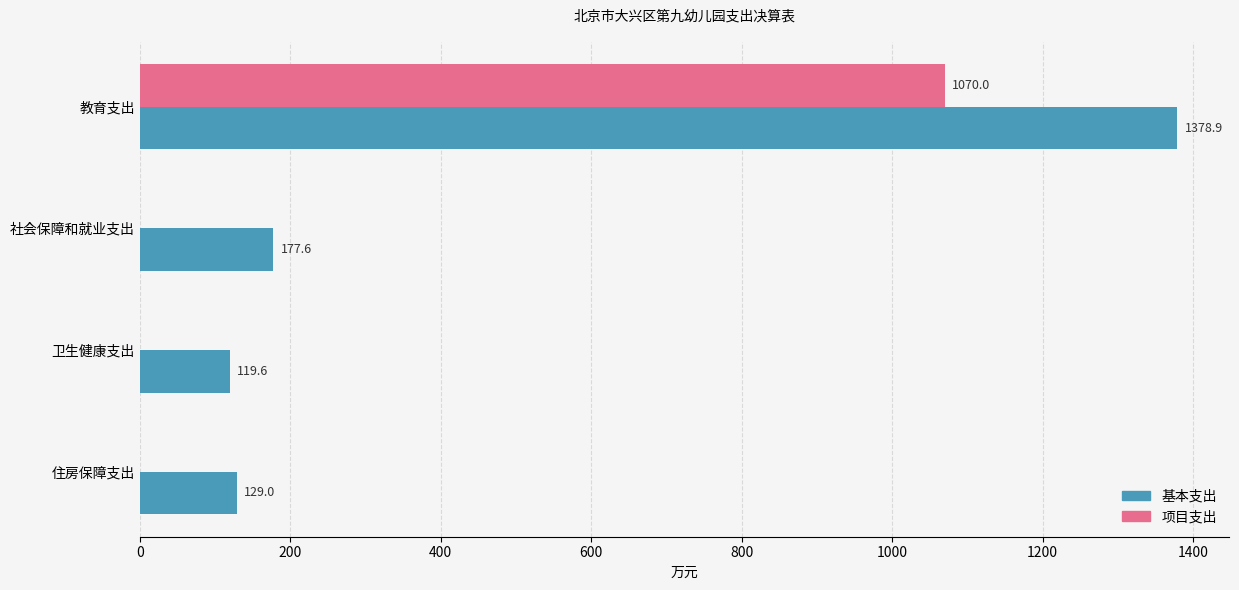

What is the total value across all series at 卫生健康支出?

119.6